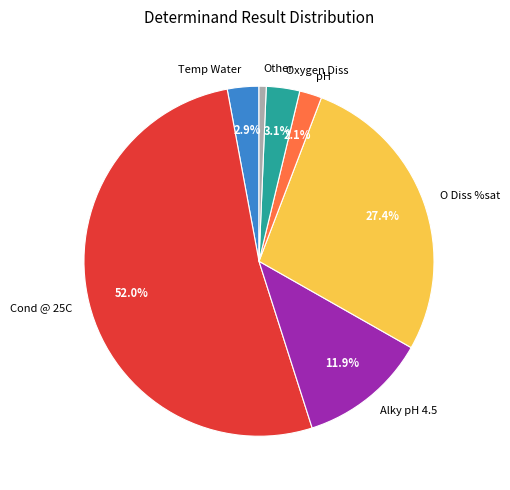

To the nearest percent, what is the difference between the largest and smallest slice percentages?

51%